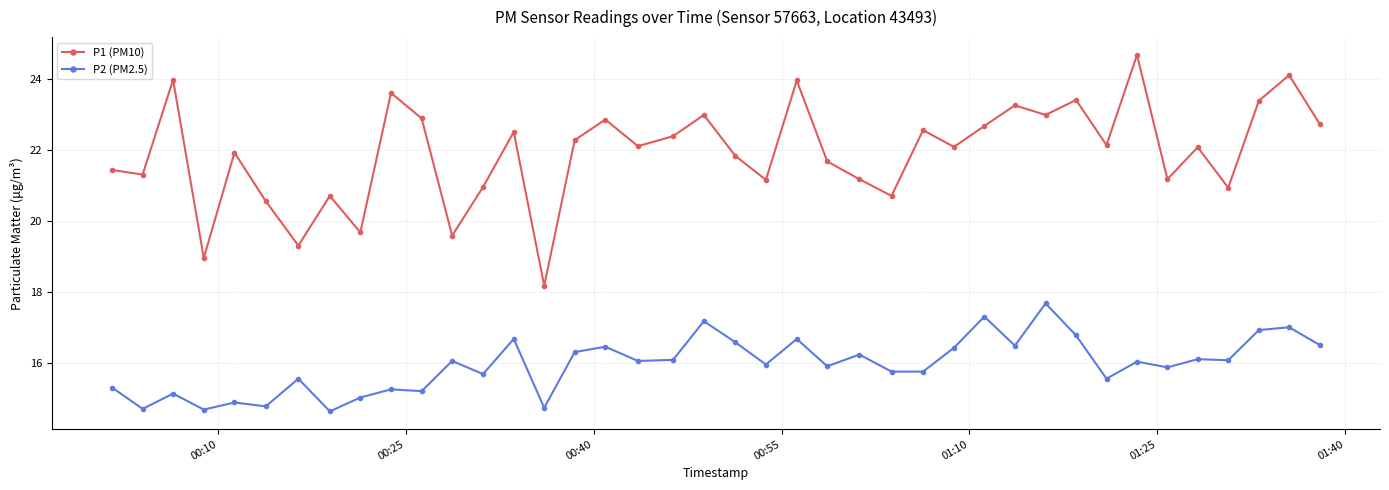

Does the chart have visible grid lines?

Yes